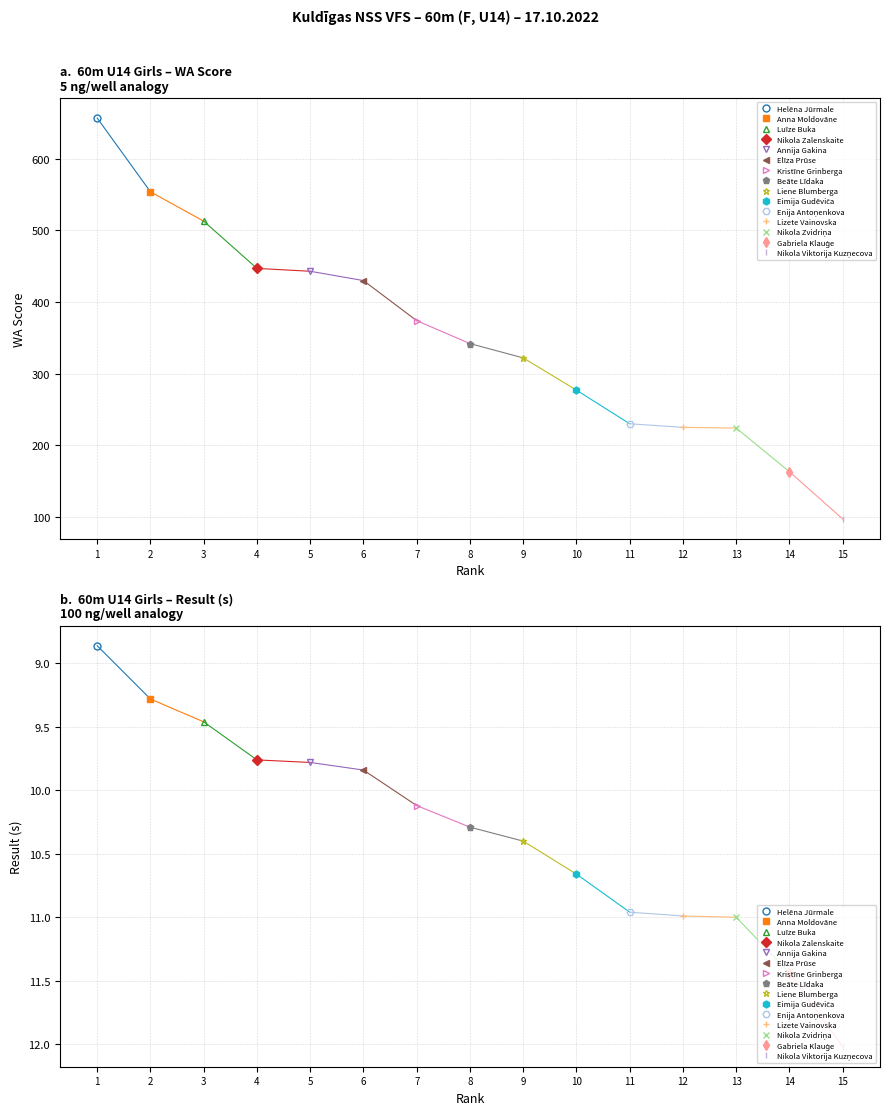

What is the label of the 3rd point from the right?

Nikola Zvidriņa